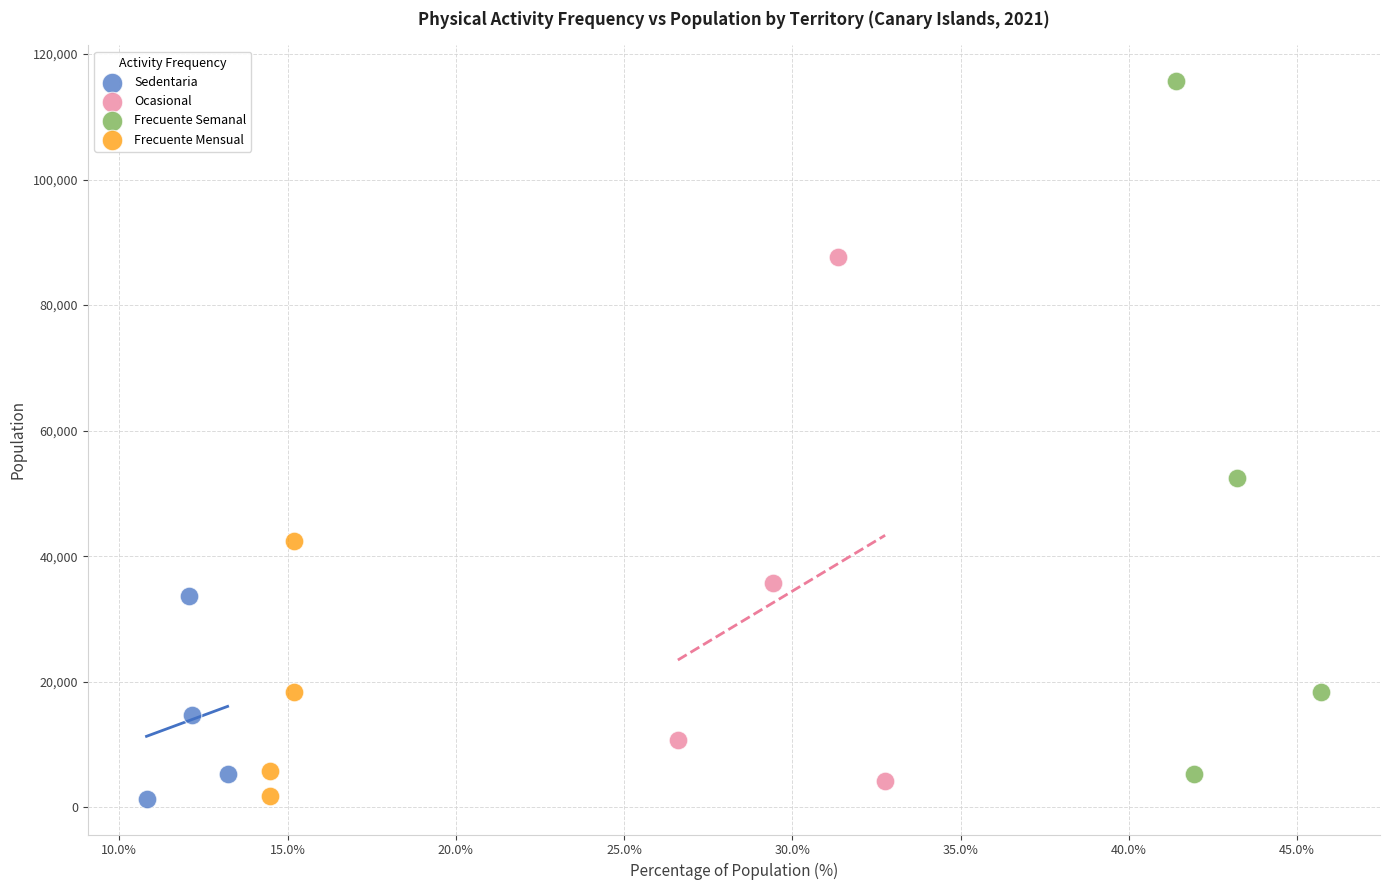

Which series contains the highest Y value?

Frecuente Semanal